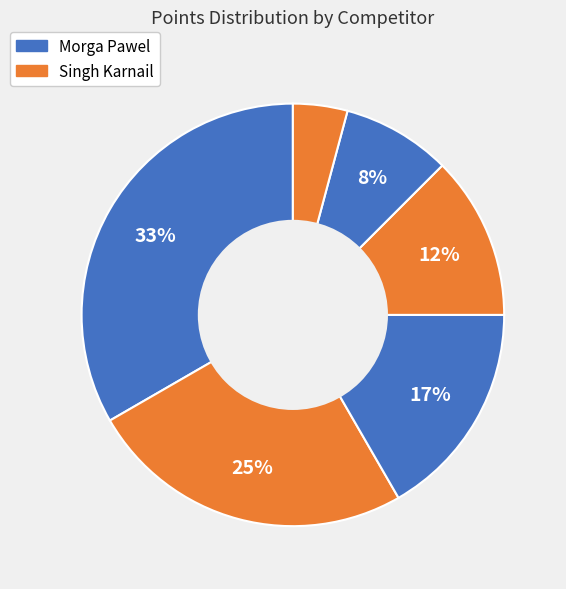

To the nearest percent, what is the average slice percentage?

17%